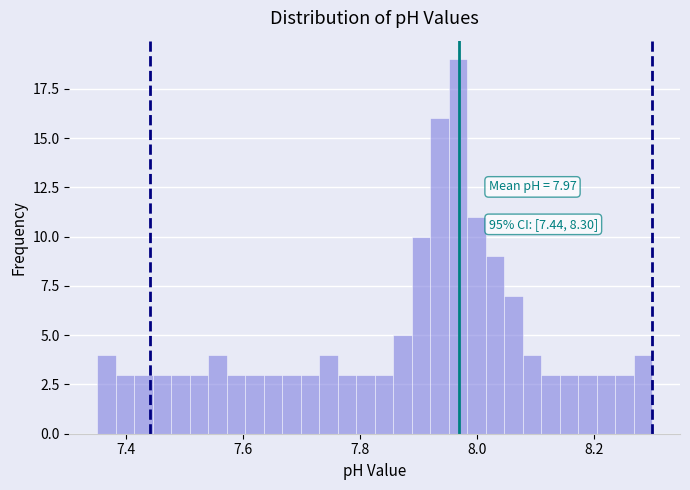

Around what value on the x-axis is the tallest bar? Give the approximate position of its centre, as read against the axis.

7.96